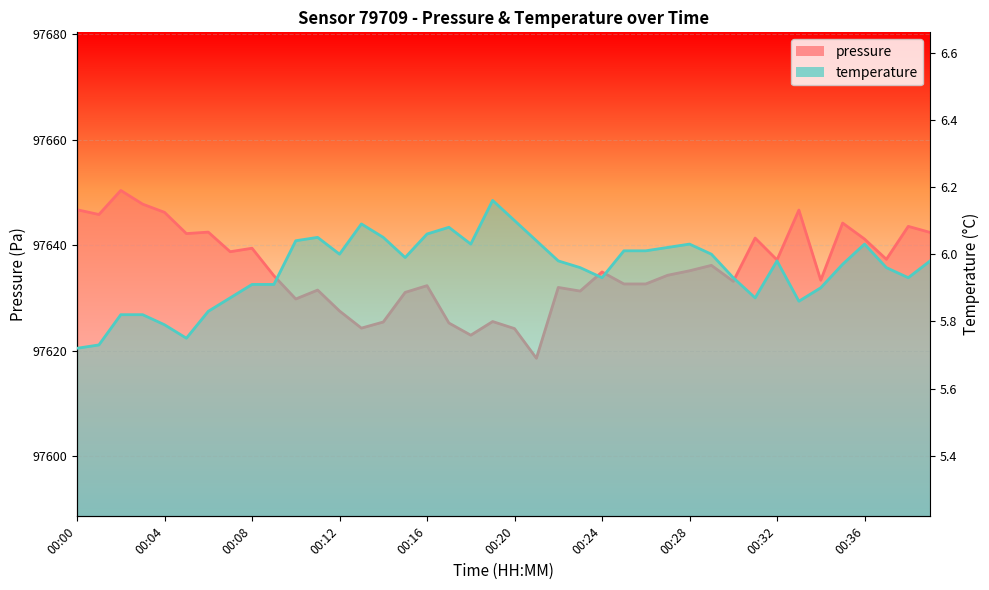

How many data points does each series have?

40